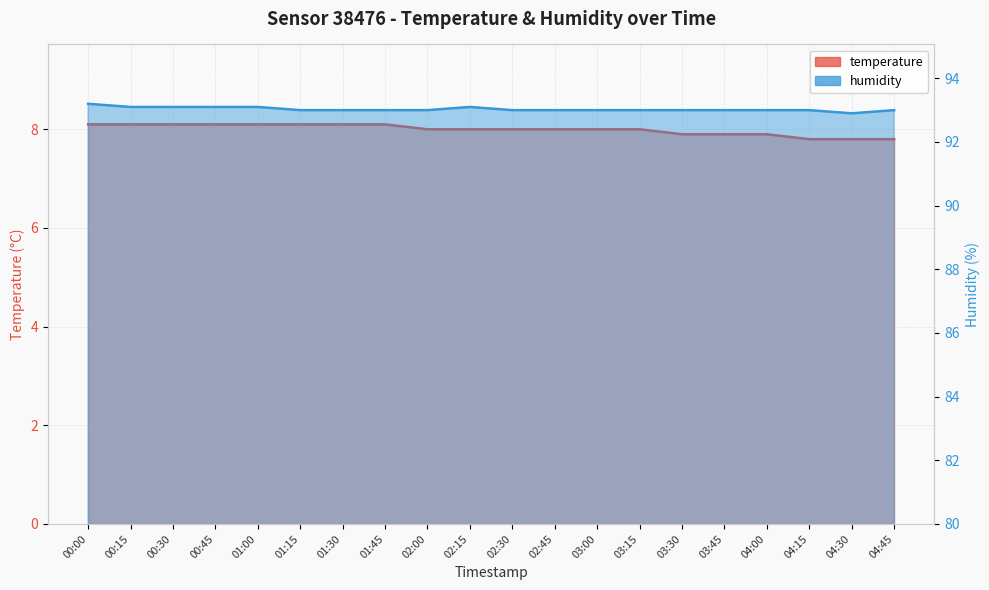

At how many categories does at least one series exceed 39?

20